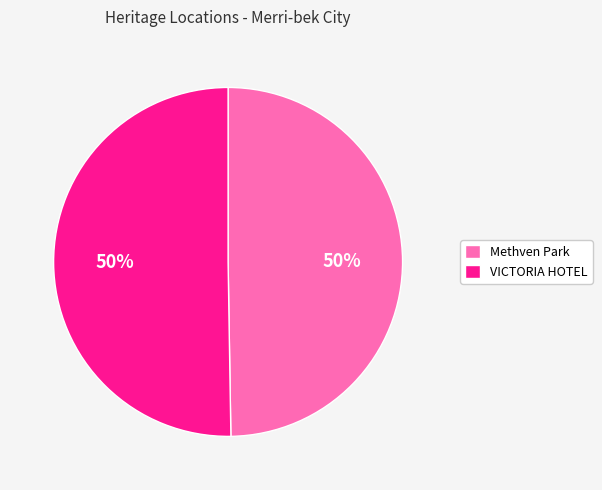

To the nearest percent, what is the combined percentage of VICTORIA HOTEL and Methven Park?

100%